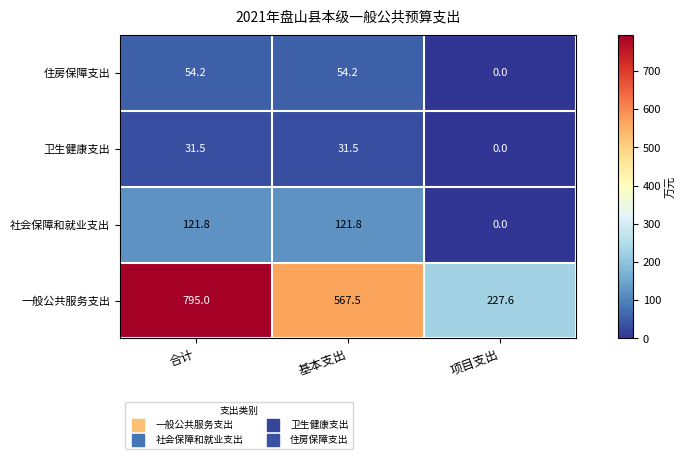

What is the sum of the 卫生健康支出 values at 项目支出 and 合计?

31.5